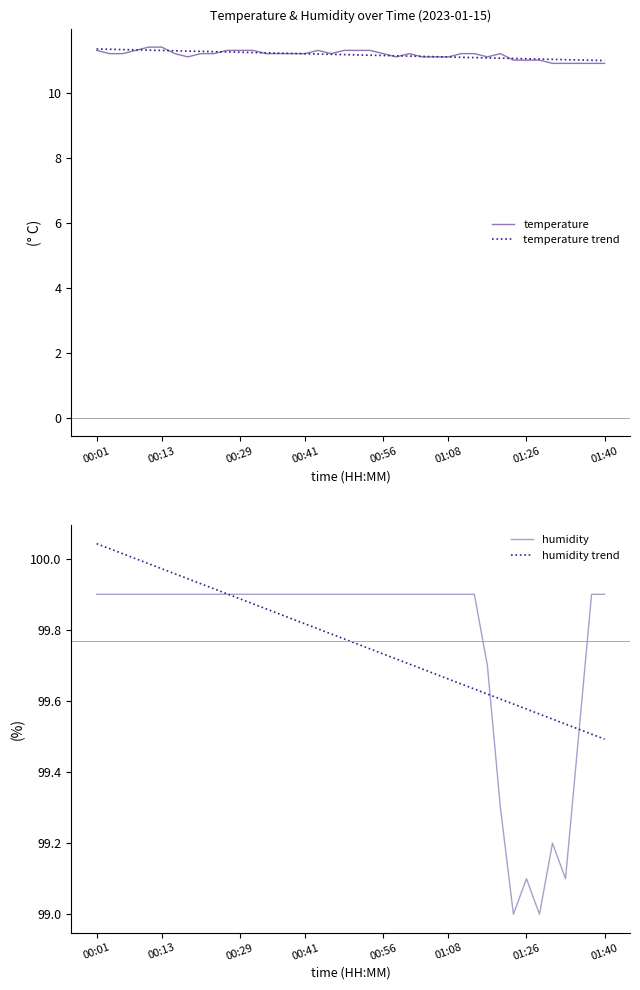

True or false: temperature trend has more than 1 interior local peaks.

False